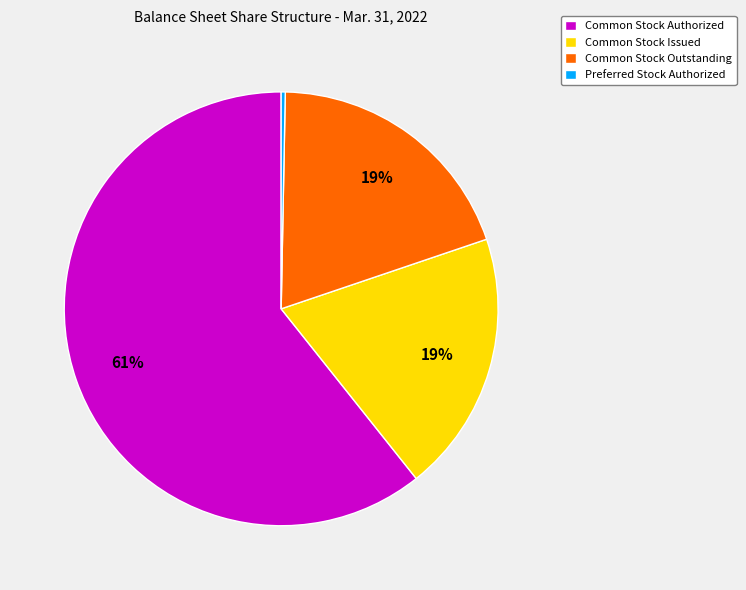

How many segments does this pie chart have?

4